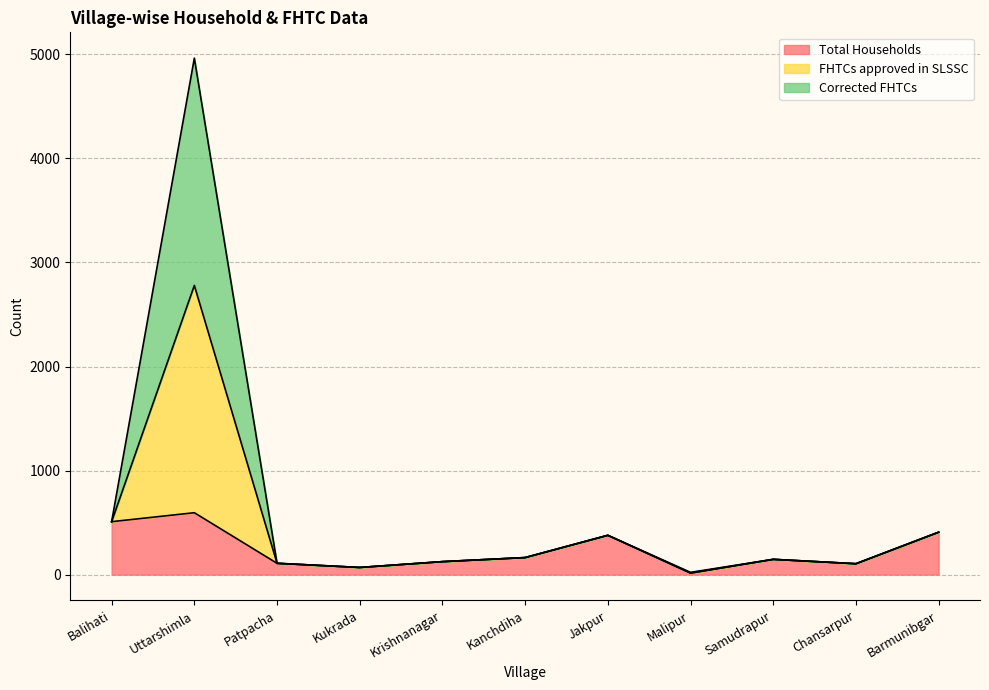

True or false: Total Households and FHTCs approved in SLSSC intersect in this chart.

False